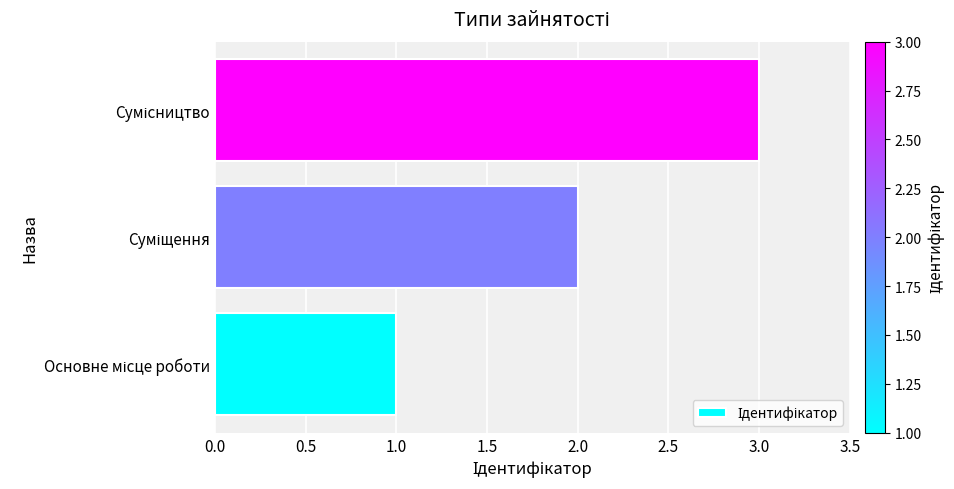

Does the chart contain any negative values?

No